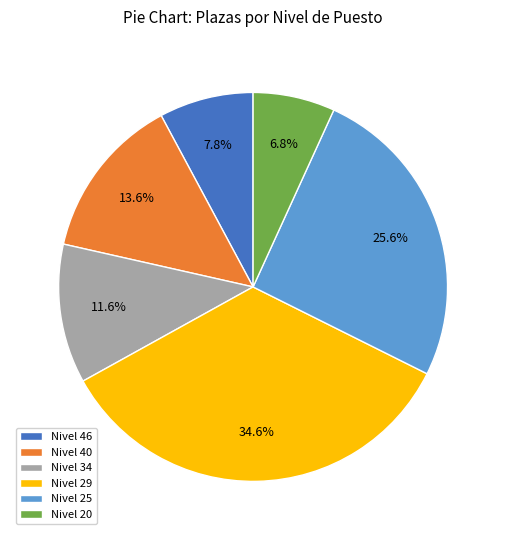

Approximately how many times larger is the value at Nivel 25 compared to Nivel 40?

1.9